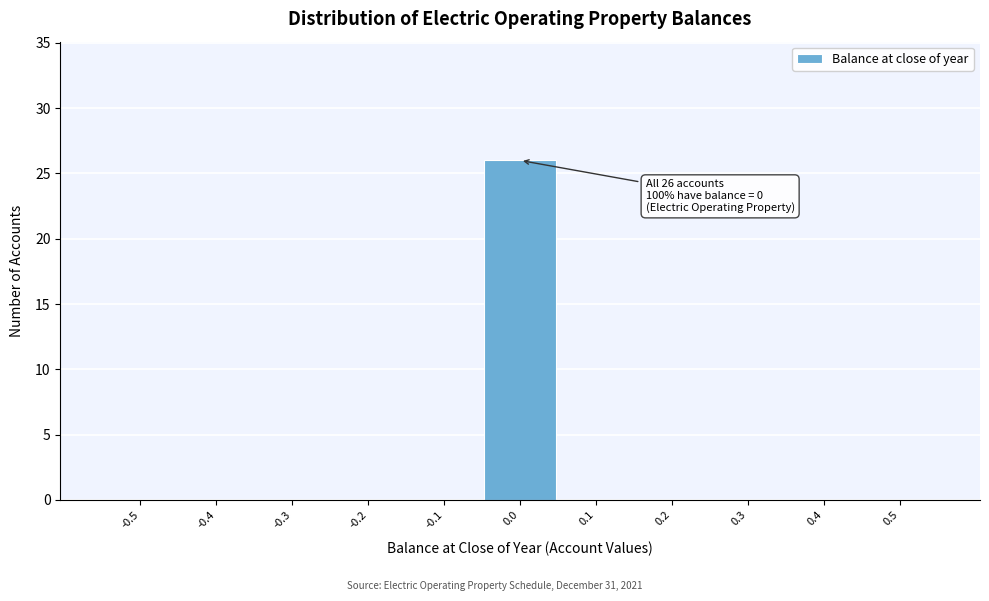

Reading left to right, list all the values displayed in this chart.

-0.5=0	-0.4=0	-0.3=0	-0.2=0	-0.1=0	0.0=26	0.1=0	0.2=0	0.3=0	0.4=0	0.5=0